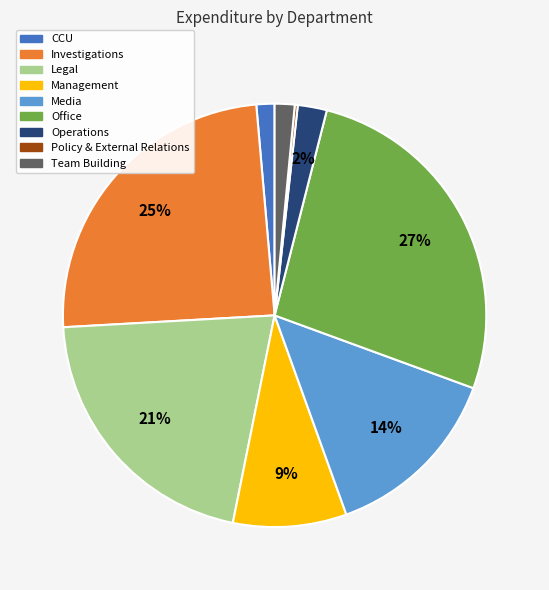

Which slice is the largest?

Office